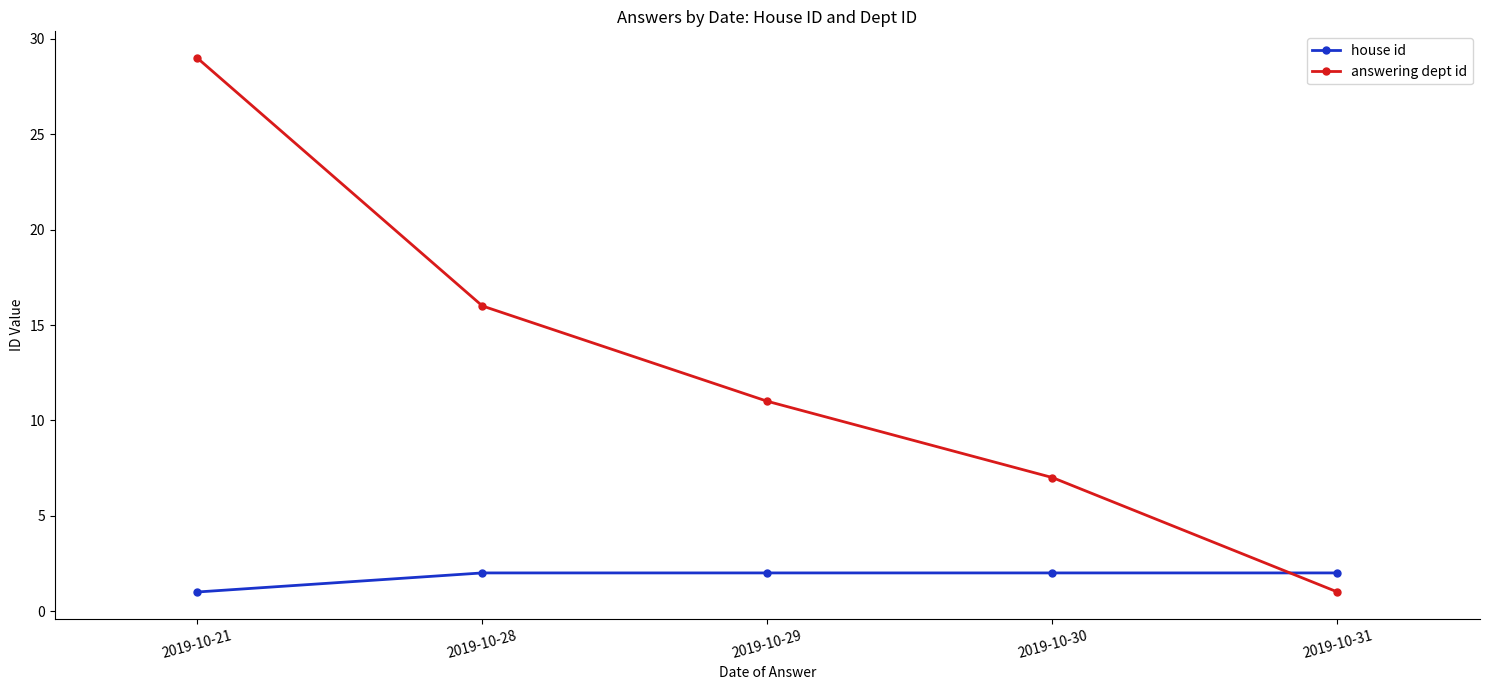

True or false: answering dept id and house id intersect in this chart.

True